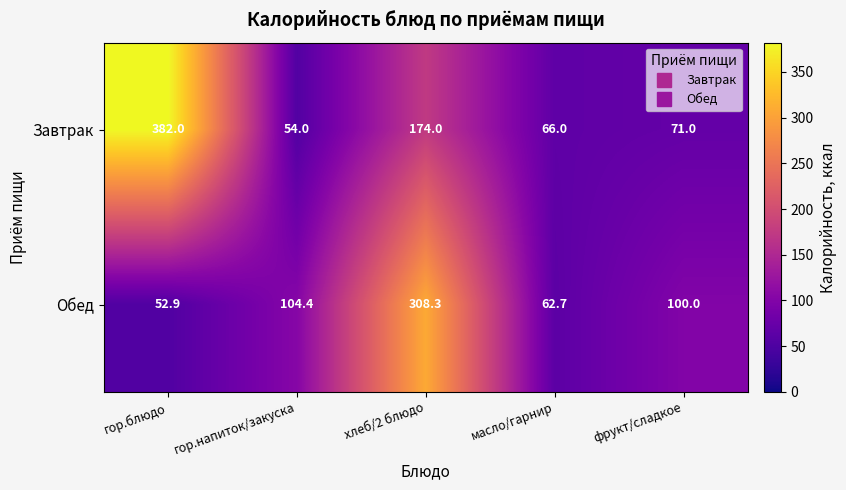

Which series changed the most between гор.напиток/закуска and хлеб/2 блюдо?

Обед